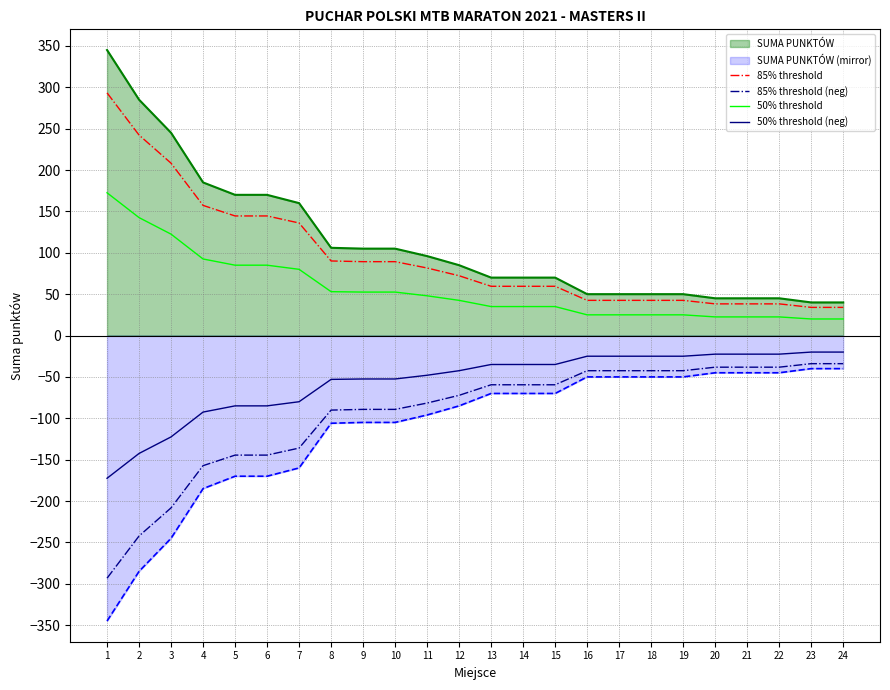

Where does the 85% threshold (neg) series first go above -59?

16